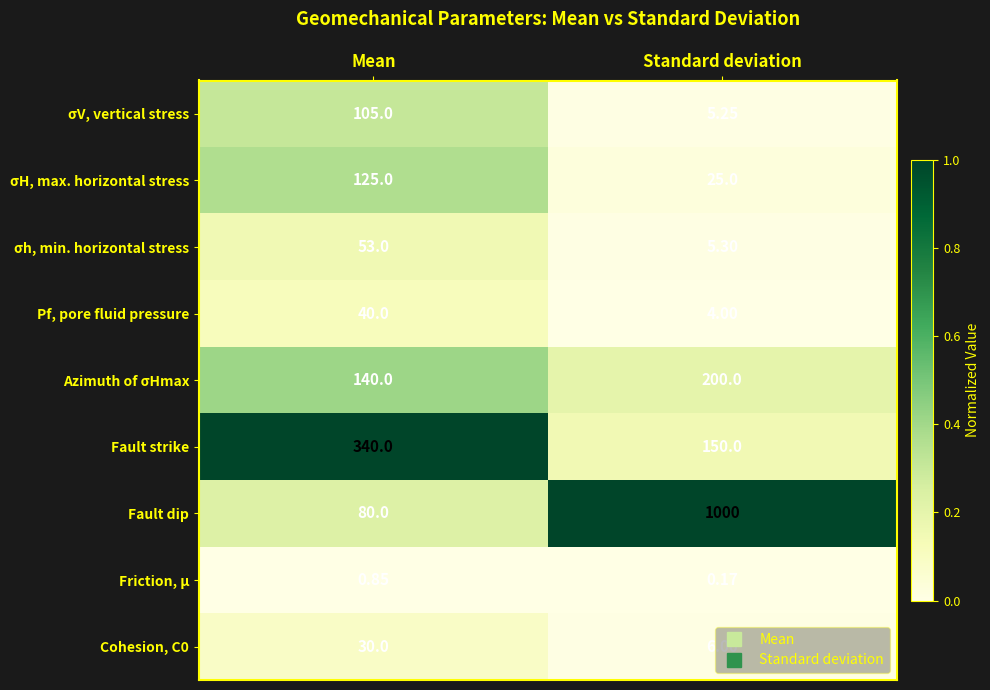

Which series has the widest spread of values?

Fault dip